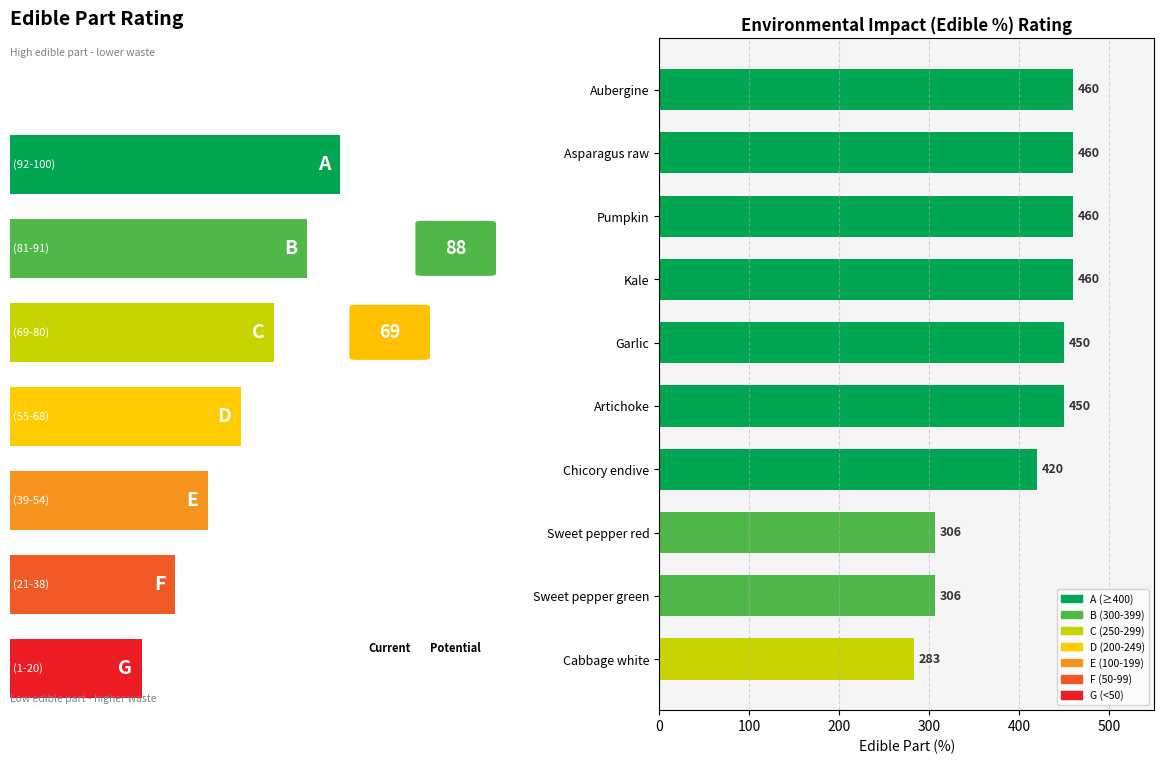

What is the difference between the maximum and minimum values?

177